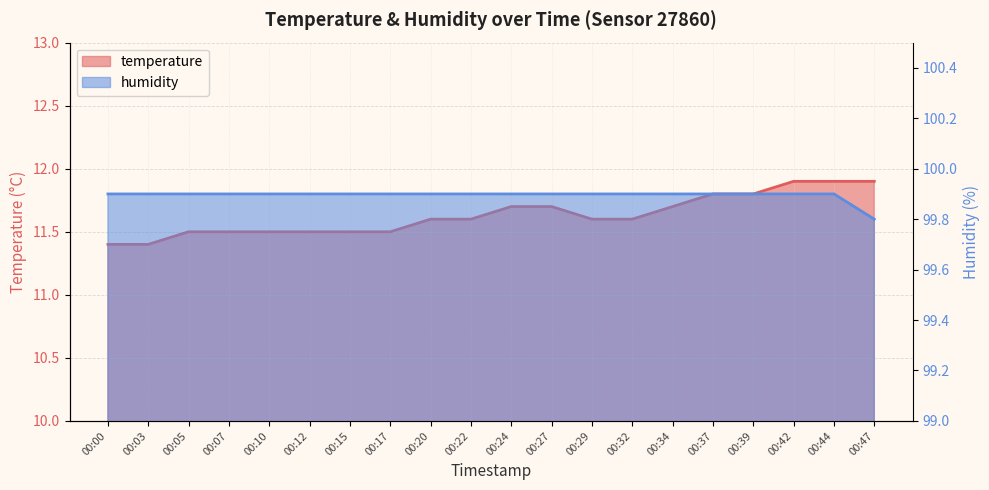

Which series has the largest total across all categories?

humidity